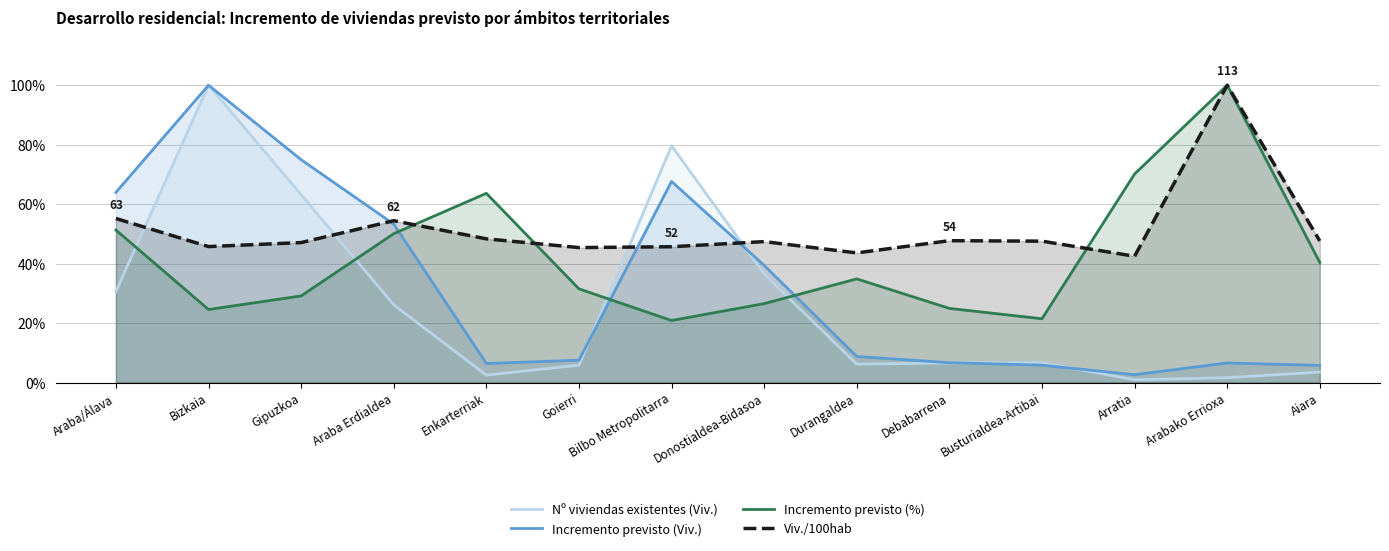

What are all the series names shown in the legend?

Nº viviendas existentes (Viv.), Incremento previsto (Viv.), Incremento previsto (%), Viv./100hab